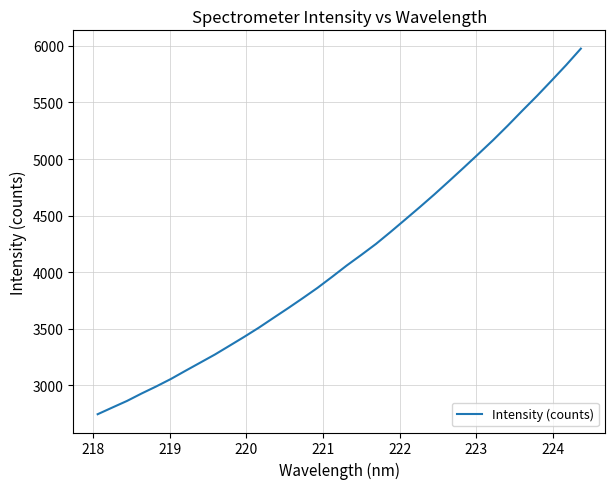

What is the difference between the maximum and minimum values?

3228.9